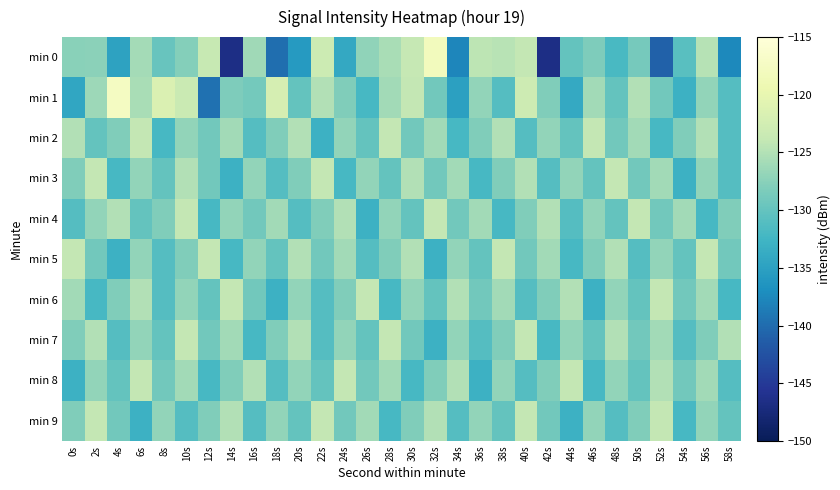

Rank the series at 24s from lowest to highest value.

min 0, min 3, min 9, min 1, min 6, min 2, min 7, min 5, min 4, min 8